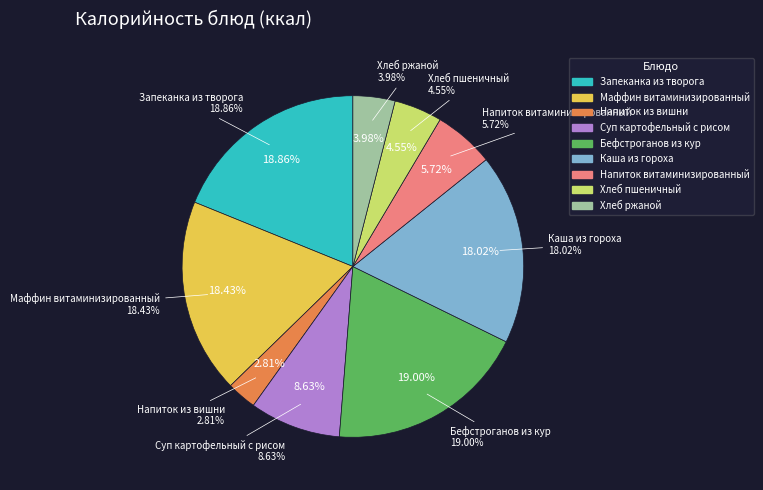

Which has a higher value, Каша из гороха or Маффин витаминизированный?

Маффин витаминизированный